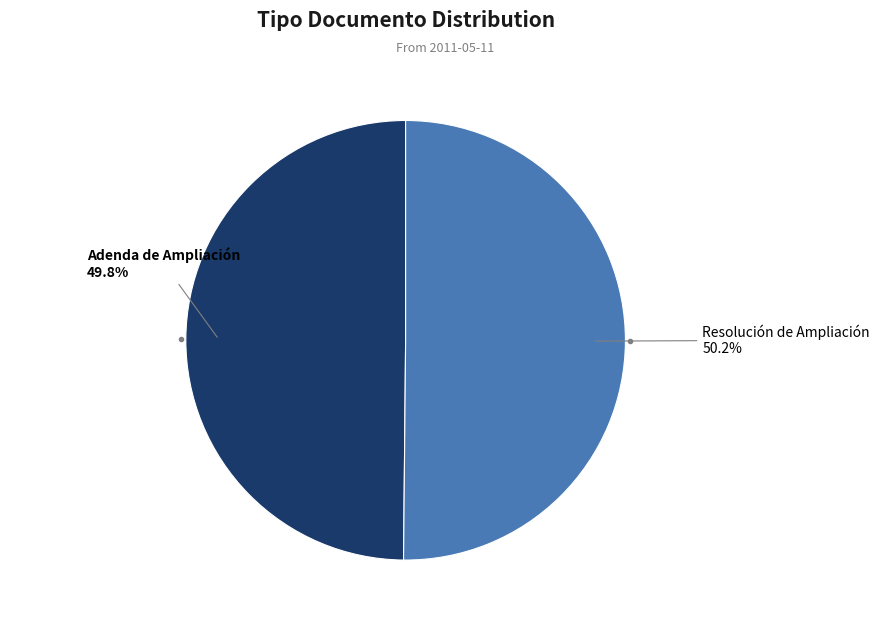

Is there a majority slice in this chart?

Yes